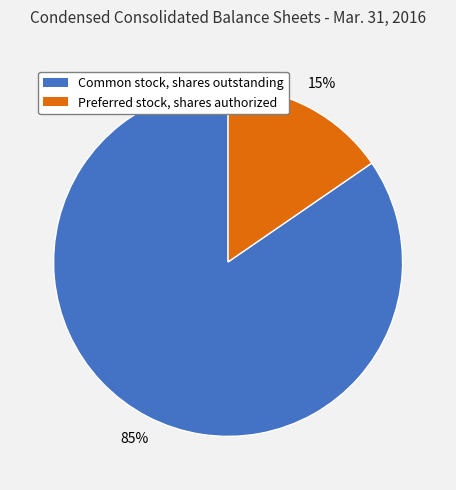

Which has a higher value, Common stock, shares outstanding or Preferred stock, shares authorized?

Common stock, shares outstanding